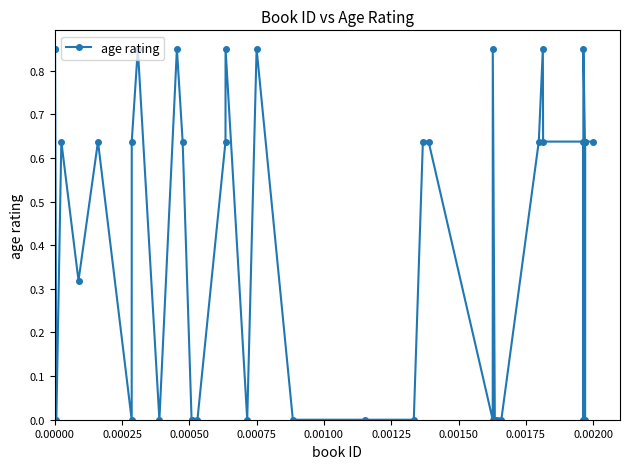

Count the number of data series in this chart.

1